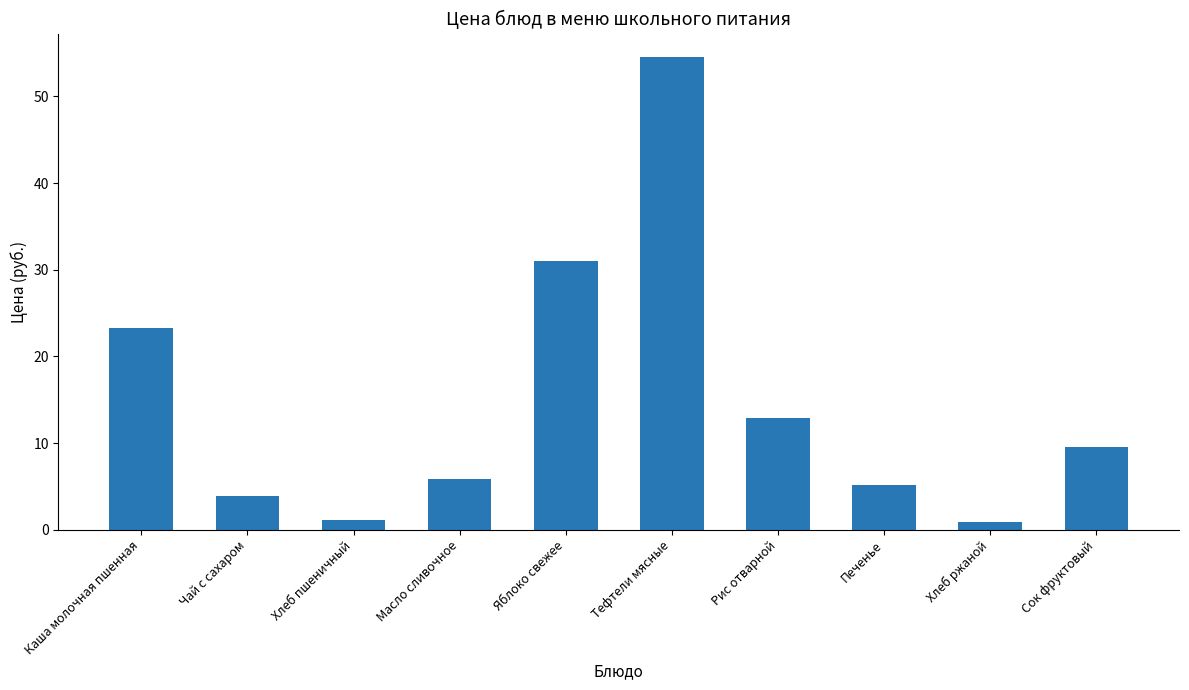

What is the label of the 10th bar from the left?

Сок фруктовый